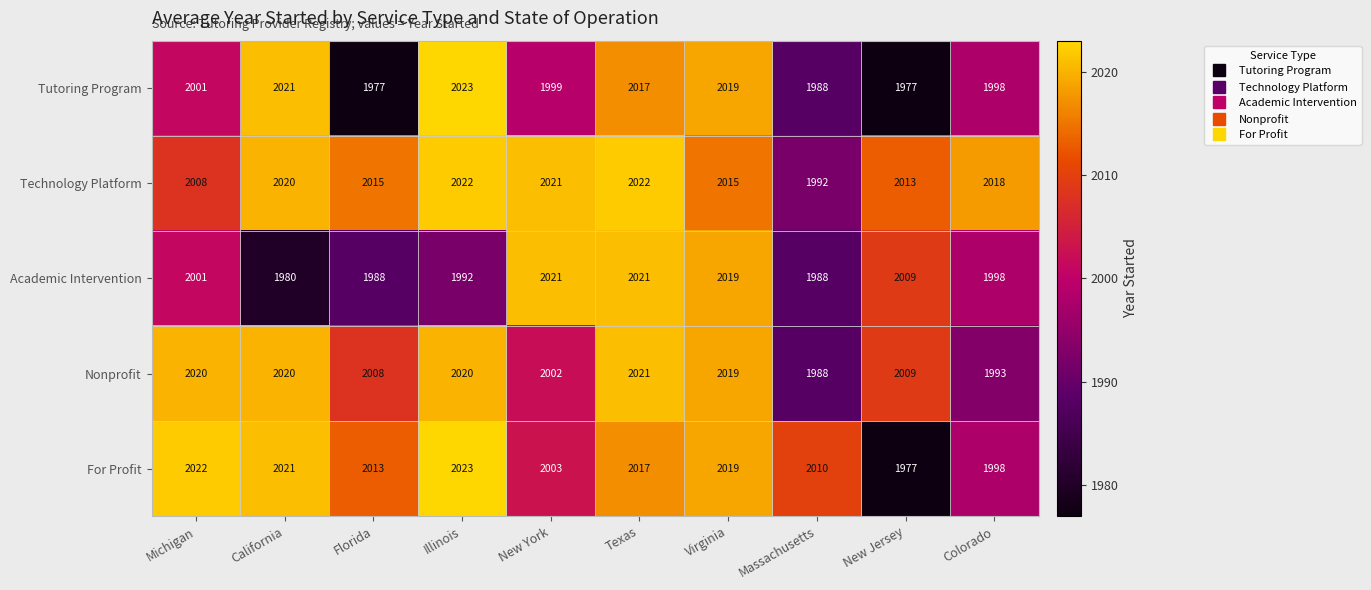

Where does the For Profit series first go above 2017?

Michigan